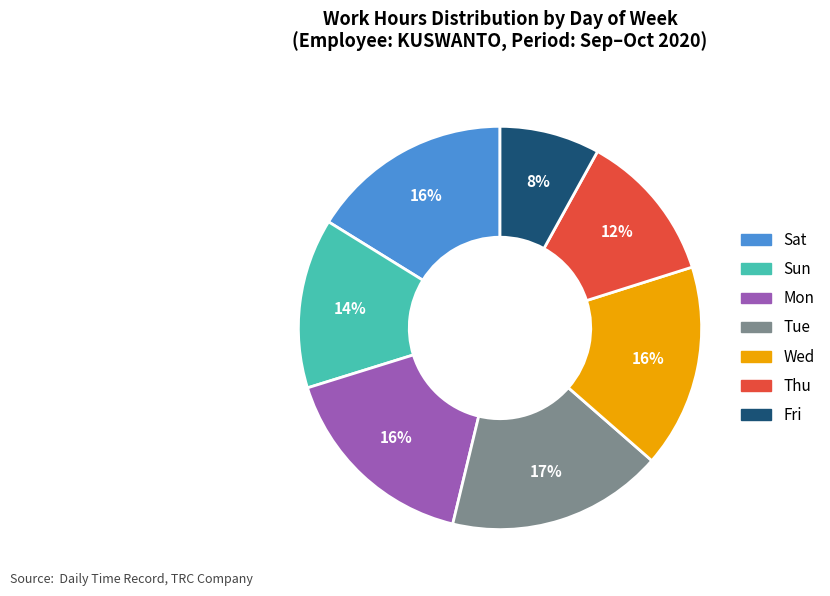

Which slice is the smallest?

Fri